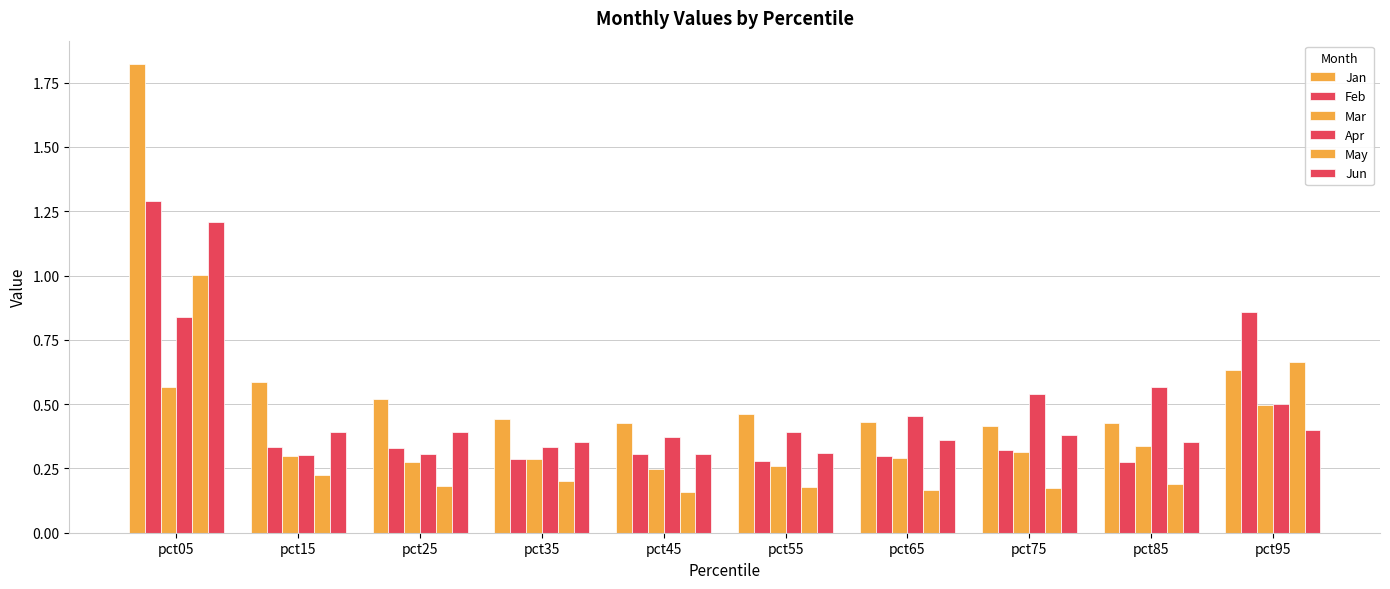

What is the value of the Apr bar at the 5th from the left?

0.4